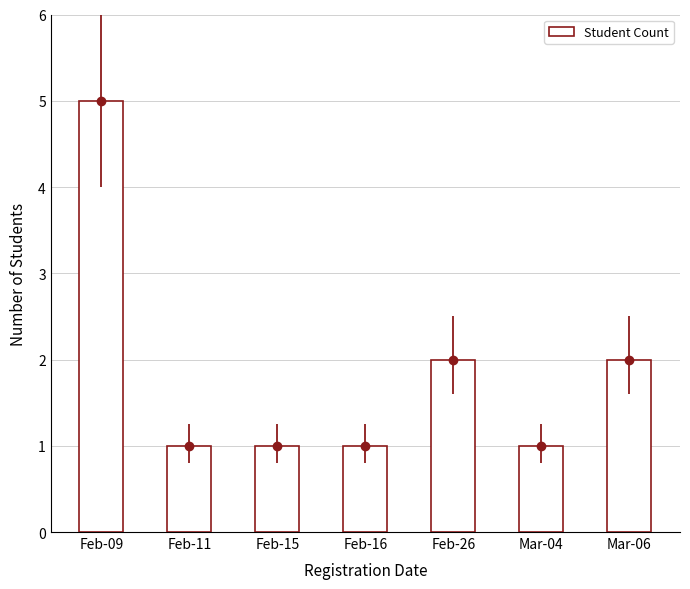

What is the difference between the maximum and minimum values?

4